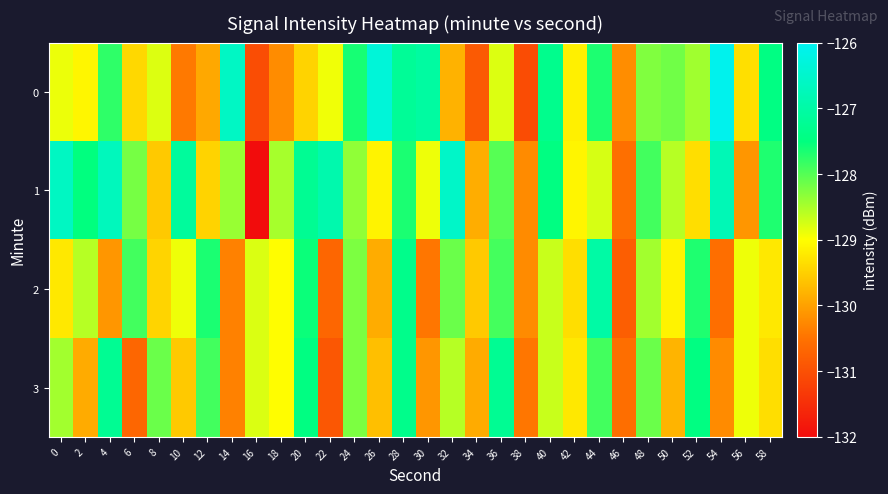

At 38, list the series in order from smallest to largest.

0, 3, 1, 2